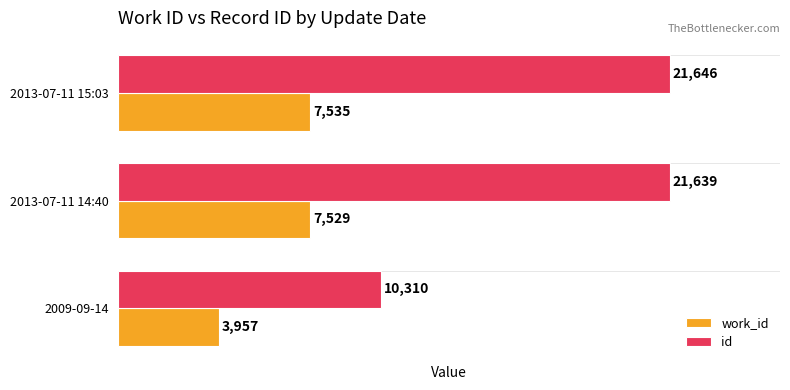

What is the sum of the work_id values at 2013-07-11 14:40 and 2013-07-11 15:03?

15064